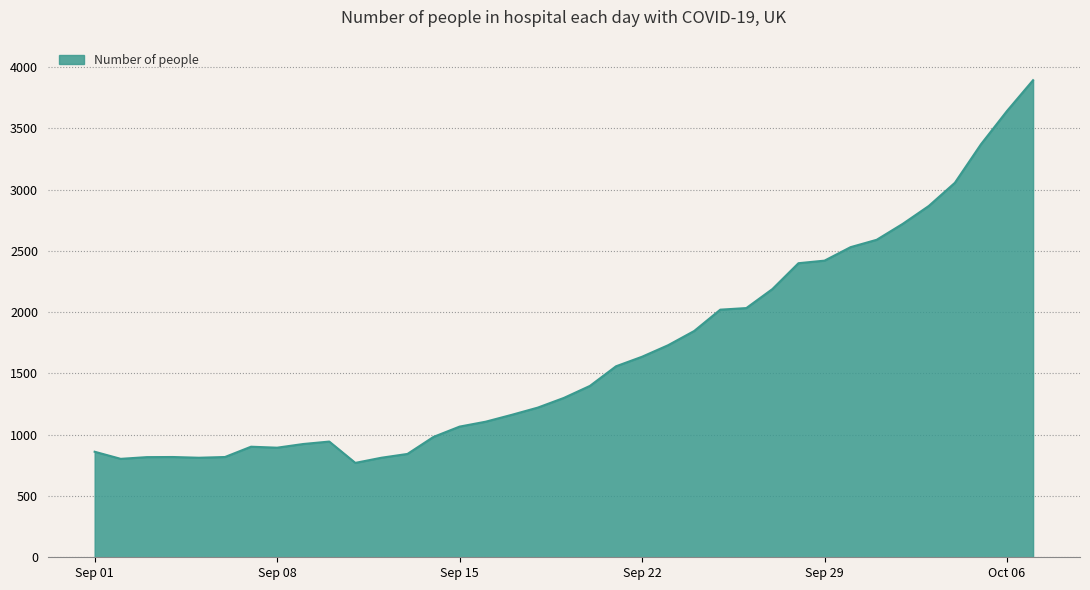

What is the minimum value shown in the chart?

770